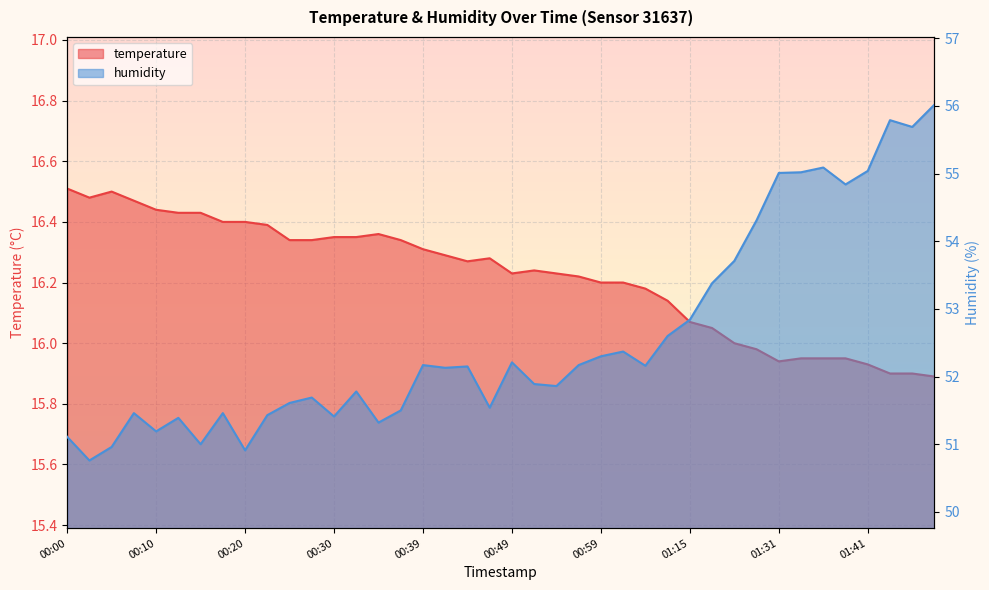

How many values in the humidity series are below 52?

19